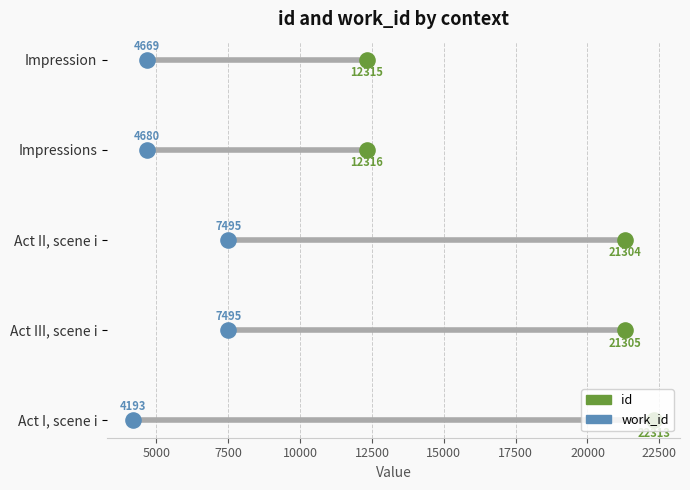

What are all the series names shown in the legend?

id, work_id